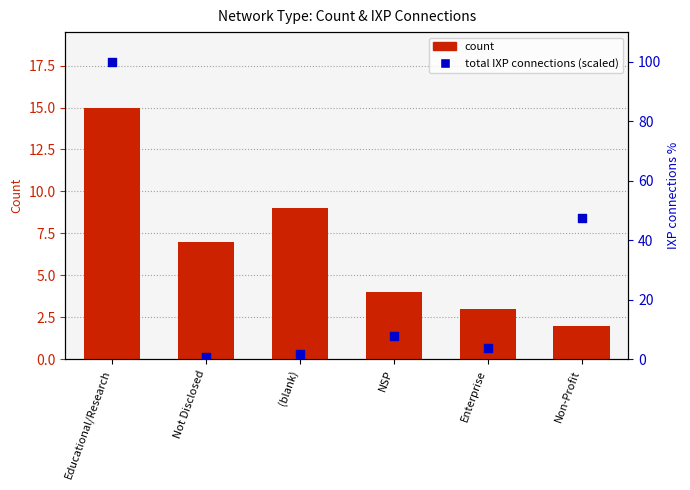

Which series has the widest spread of Y values?

total IXP connections (scaled)